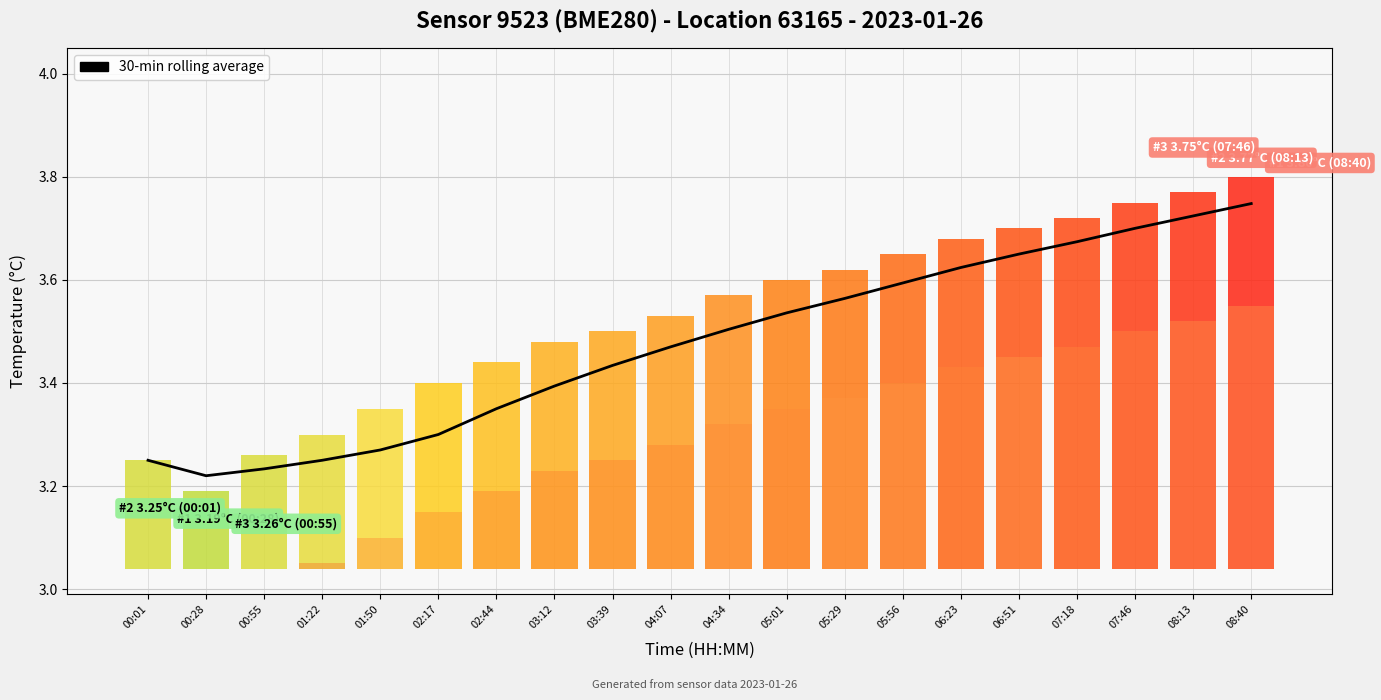

Where is the data nearest to the value 3?

00:28